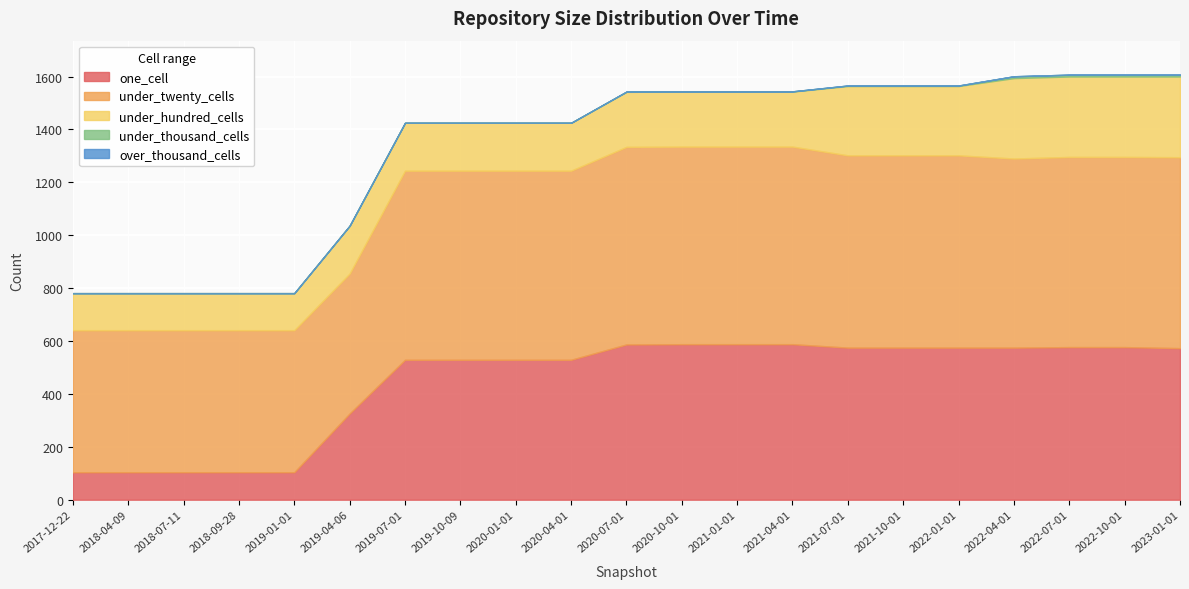

How many under_hundred_cells values are between 181 and 262?

12